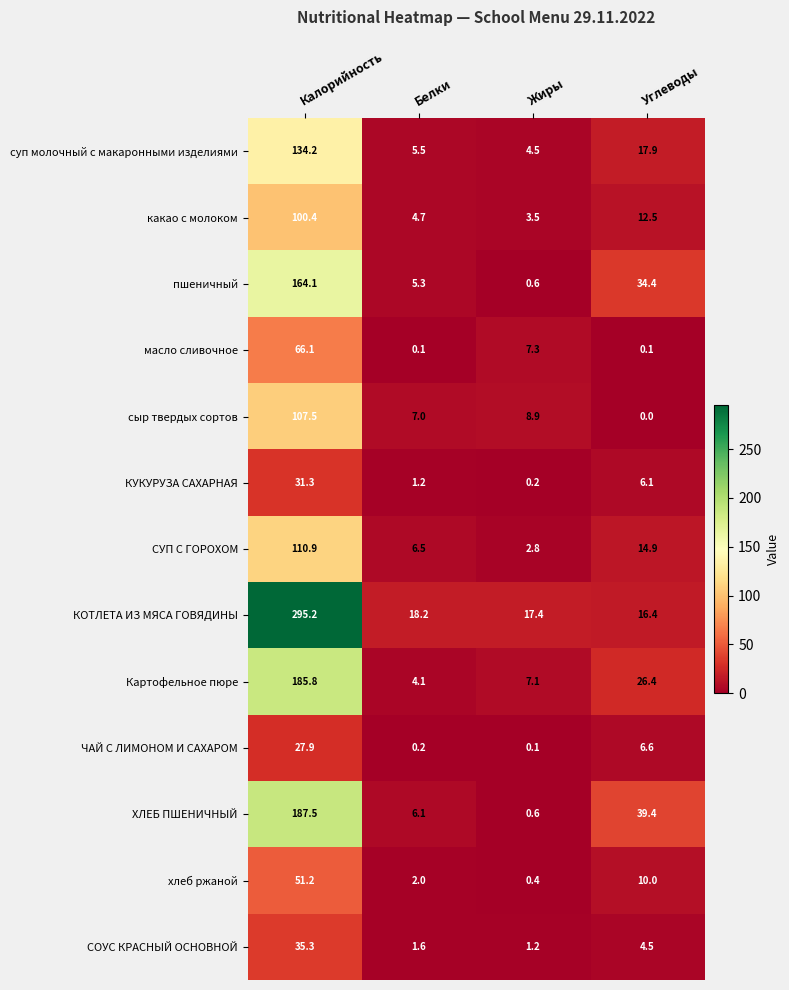

At which label does ХЛЕБ ПШЕНИЧНЫЙ reach its peak?

Калорийность